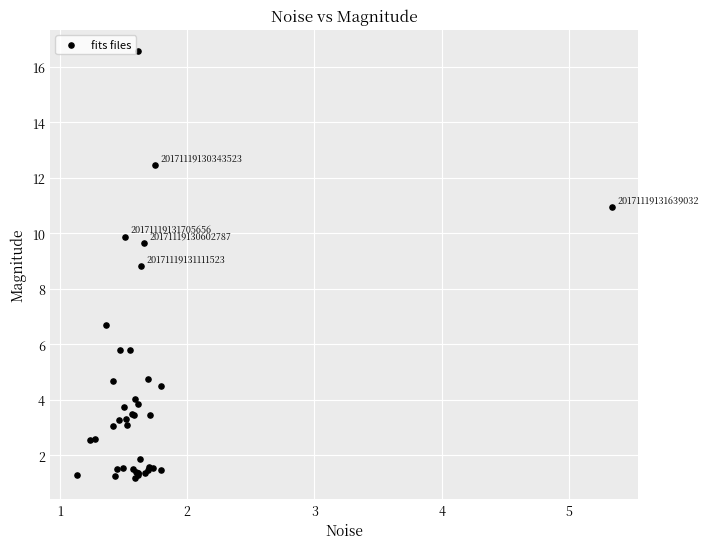

What Y value in the scatter plot is closest to 8?

8.8